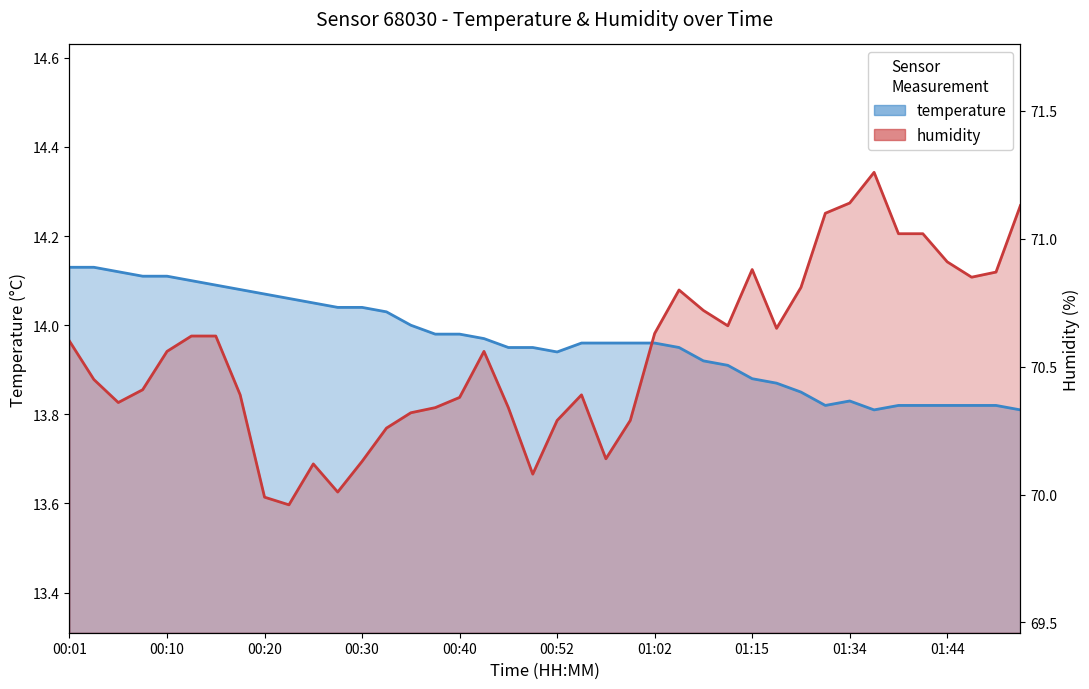

Is it true that humidity equals 8.2 at 17?

False